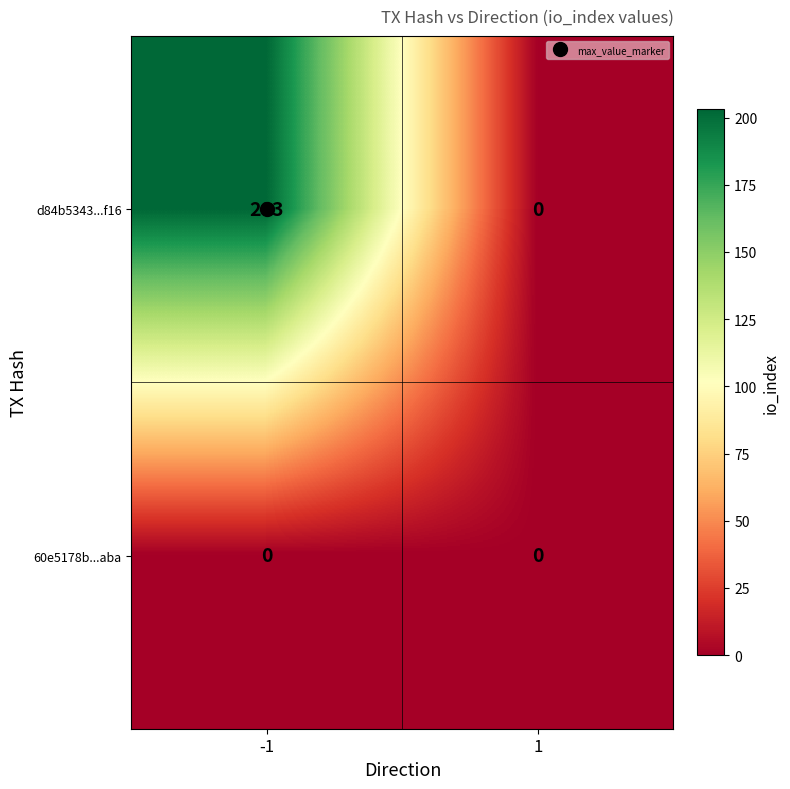

The value of 60e5178b...aba at 1 is 0. True or false?

True